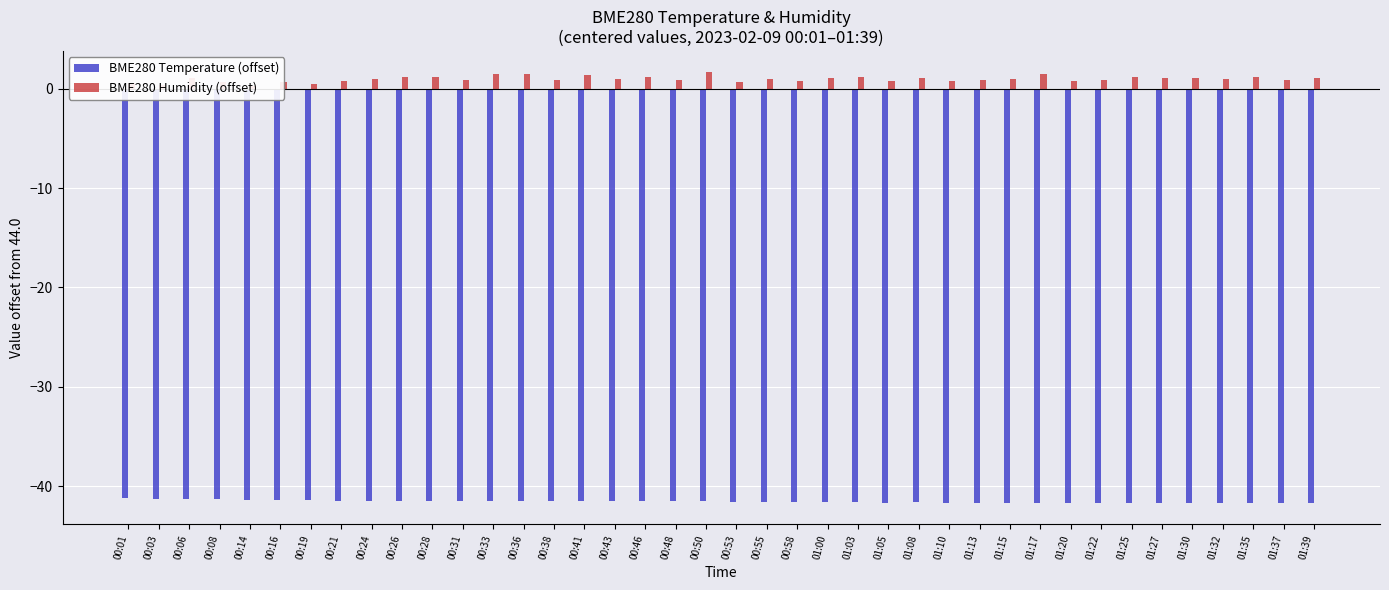

Reading left to right, extract all data points from this chart.

BME280 Temperature (offset): -41.2	-41.2	-41.3	-41.3	-41.4	-41.4	-41.4	-41.4	-41.5	-41.5	-41.4	-41.4	-41.4	-41.4	-41.4	-41.4	-41.5	-41.5	-41.5	-41.5	-41.6	-41.6	-41.6	-41.6	-41.6	-41.6	-41.6	-41.6	-41.6	-41.6	-41.6	-41.6	-41.6	-41.6	-41.6	-41.6	-41.6	-41.6	-41.6	-41.6
BME280 Humidity (offset): 0.5	0.4	1.1	0.7	0.3	0.6	0.5	0.8	1.0	1.1	1.1	0.9	1.5	1.5	0.9	1.4	1.0	1.1	0.8	1.6	0.7	1.0	0.7	1.1	1.2	0.8	1.0	0.8	0.9	1.0	1.5	0.8	0.9	1.1	1.0	1.0	0.9	1.2	0.9	1.1